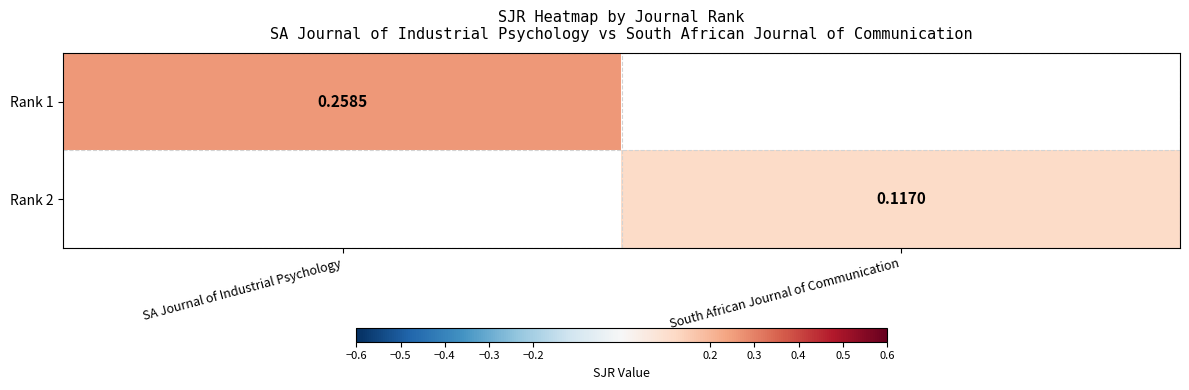

Which category has the highest value in the Rank 1 series?

SA Journal of Industrial Psychology